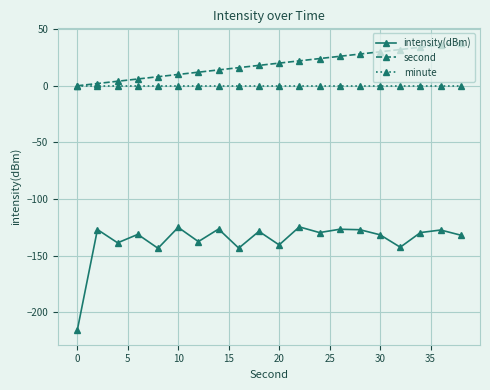

True or false: minute and intensity(dBm) intersect in this chart.

False